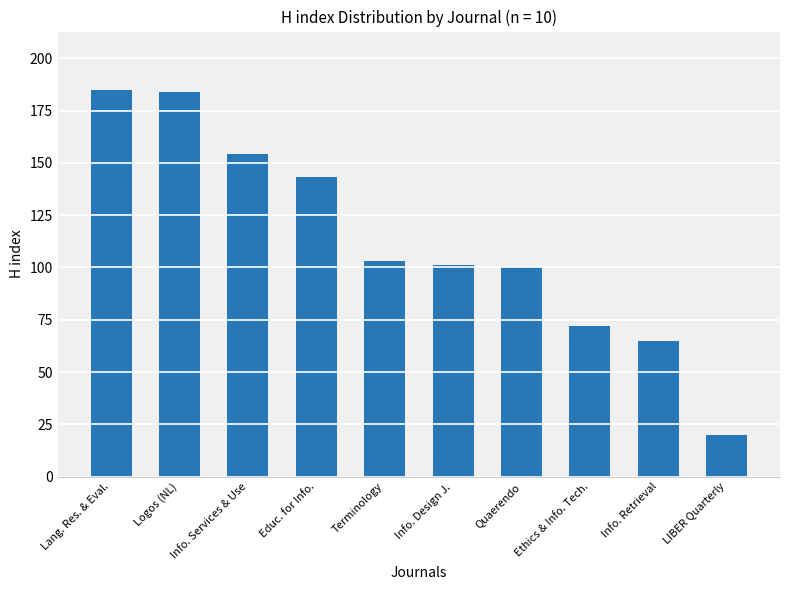

What value does the data have at Info. Services & Use, to the nearest 10?

150